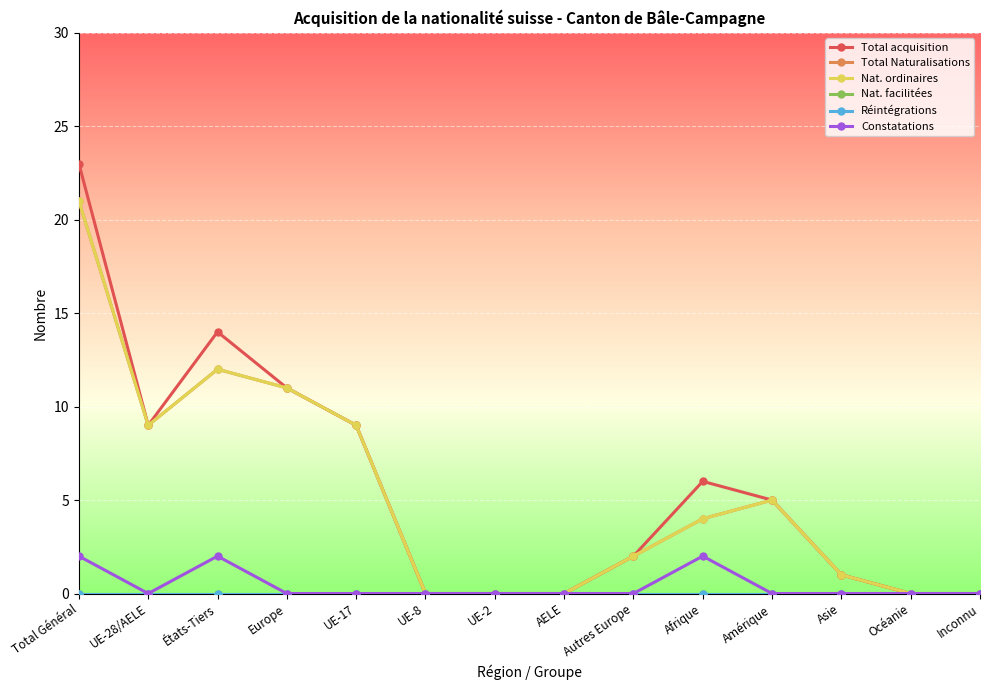

What is the label of the 2nd point from the left?

UE-28/AELE